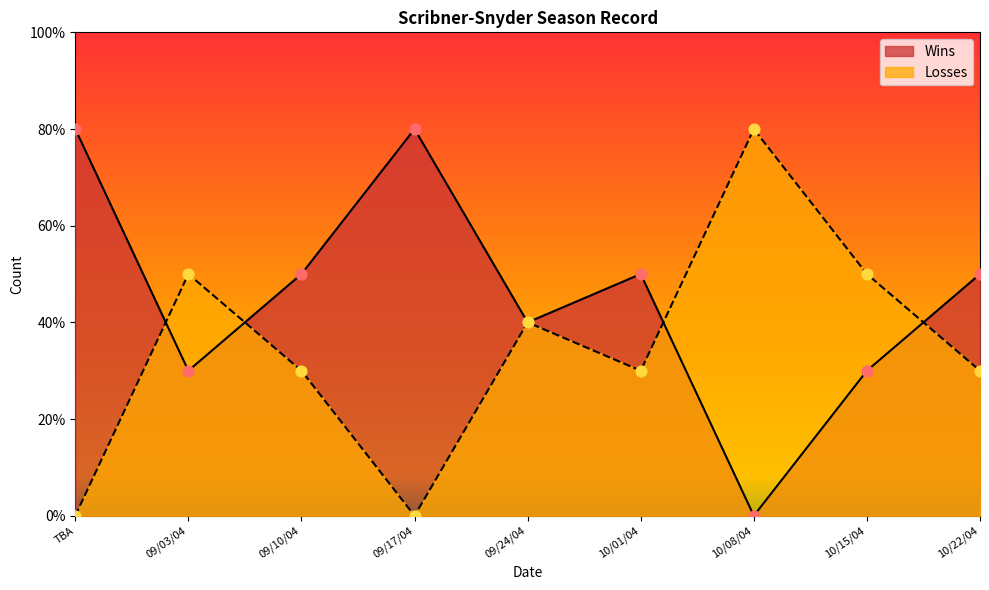

Which series has the widest spread of Y values?

Wins